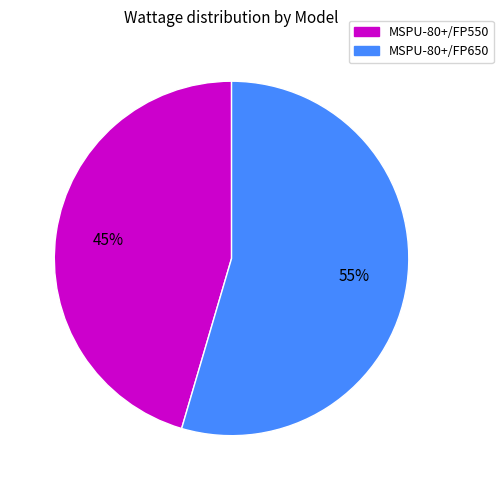

How many slices are in this pie chart?

2